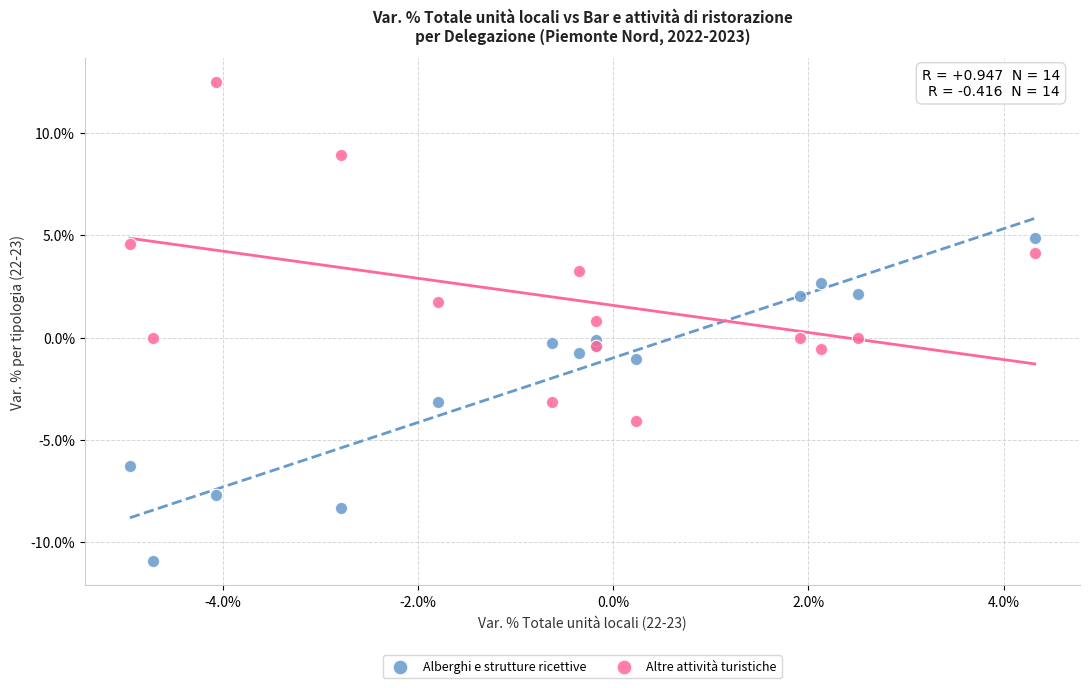

What are all the series names shown in the legend?

Alberghi e strutture ricettive, Altre attività turistiche